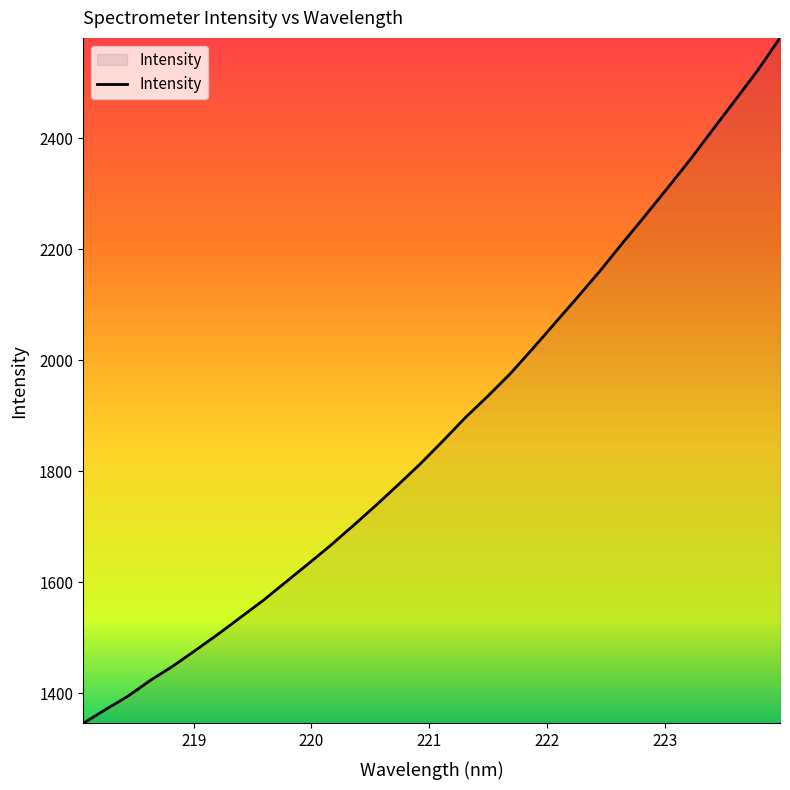

What is the difference between the maximum and minimum values?

1235.0